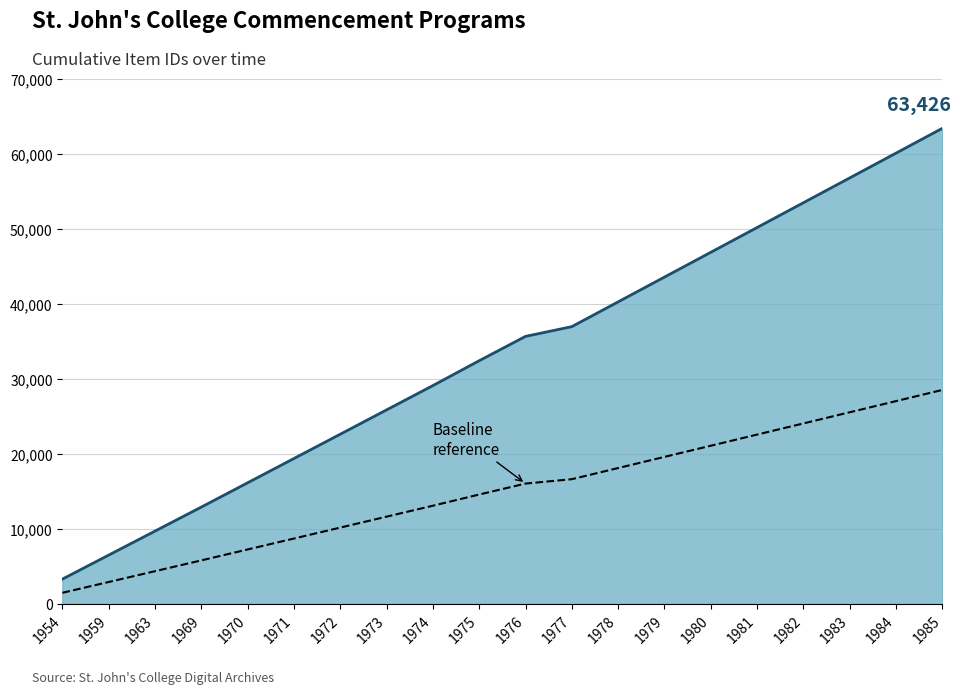

What is the lowest value of the Commencement Programs (line) series?

3318.0